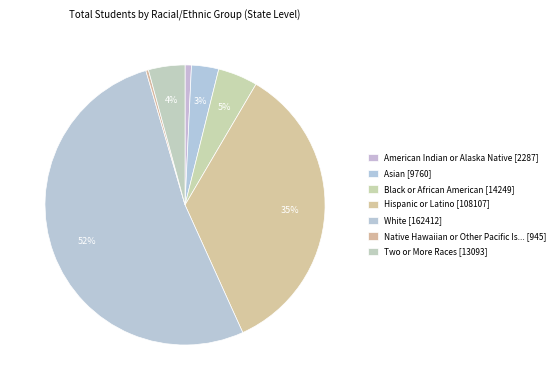

What is the largest slice in the pie chart?

White